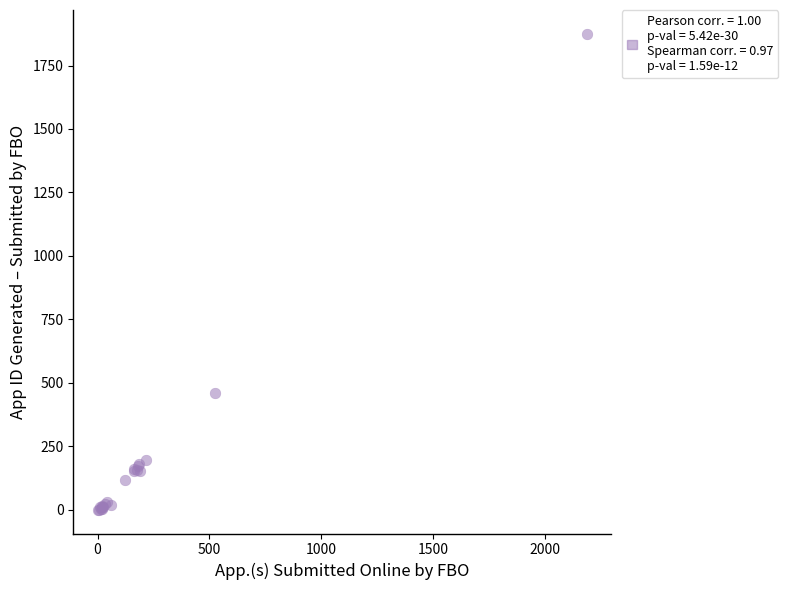

What Y value in the scatter plot is closest to 937?

461